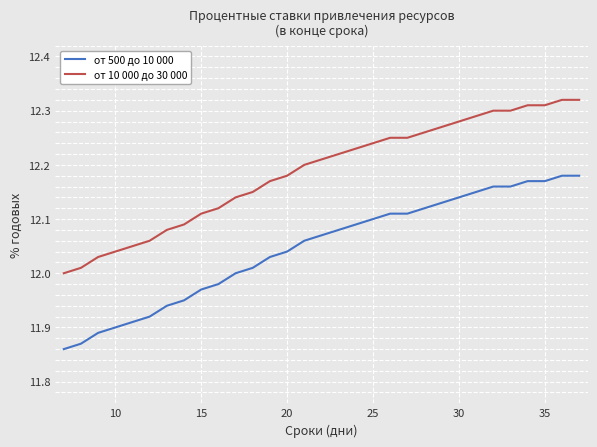

Which series has the largest total across all categories?

от 10 000 до 30 000